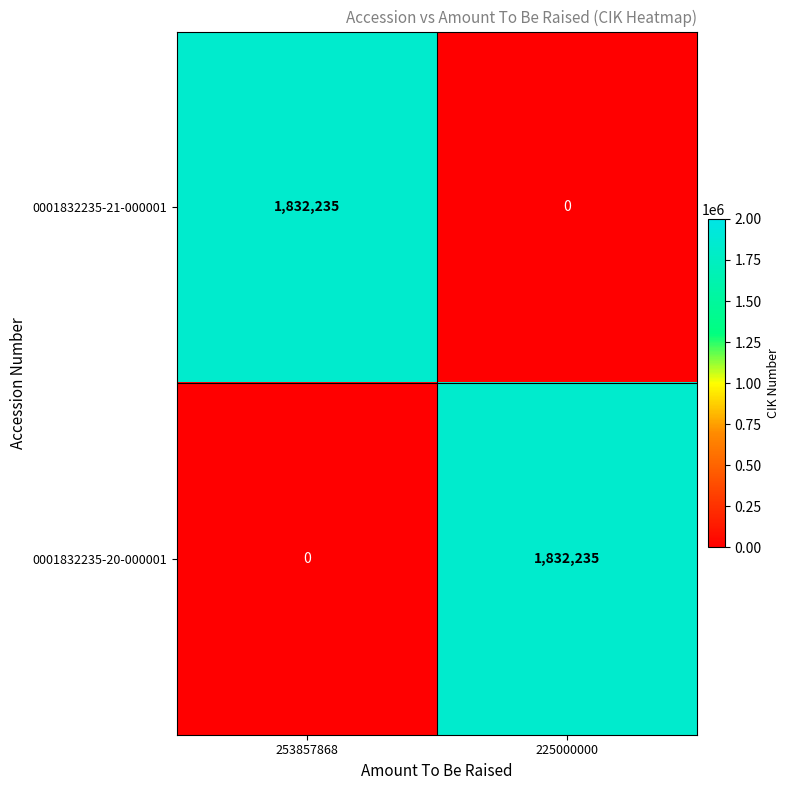

Rank the categories by 0001832235-21-000001 value from lowest to highest.

225000000, 253857868